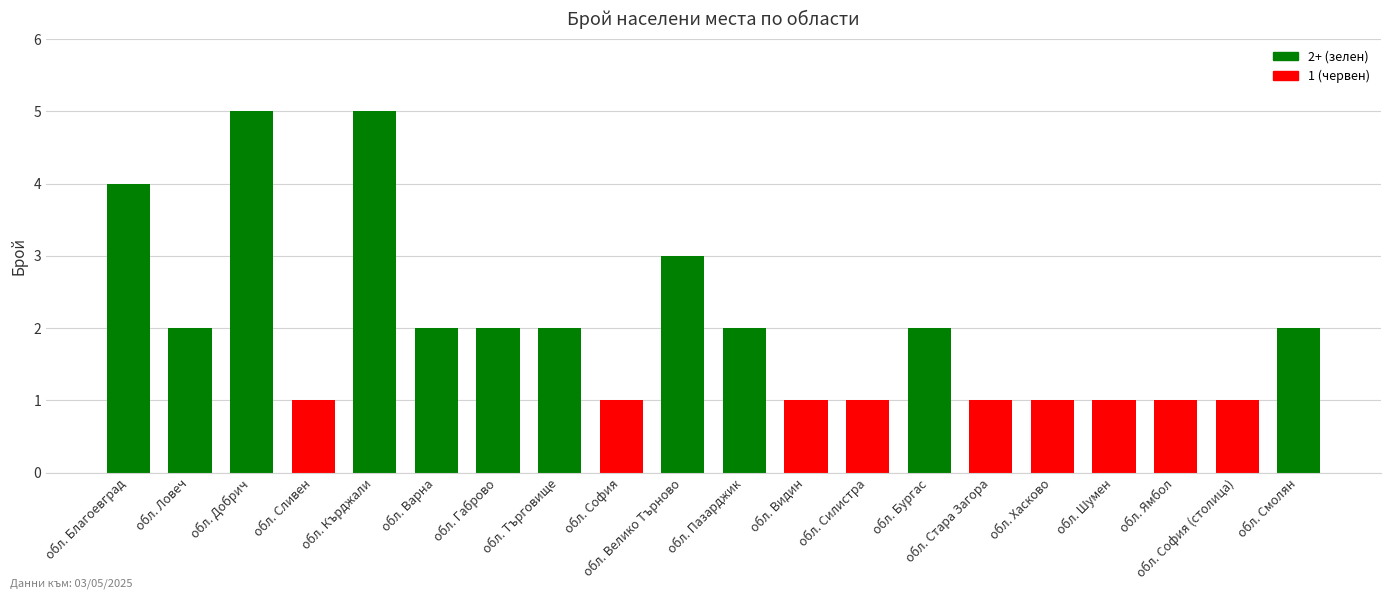

What is the label of the 18th bar from the right?

обл. Добрич